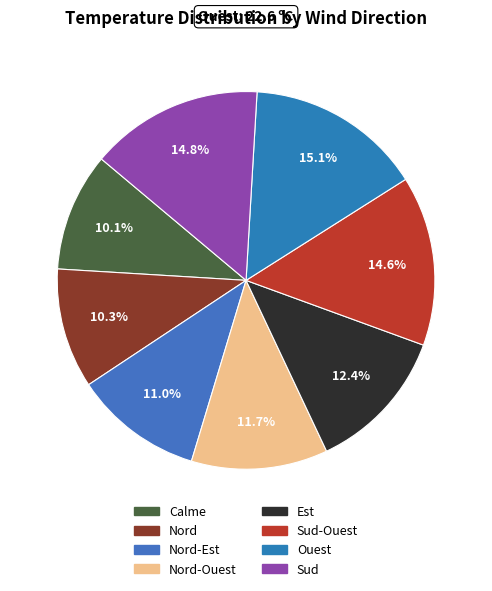

How many segments does this pie chart have?

8